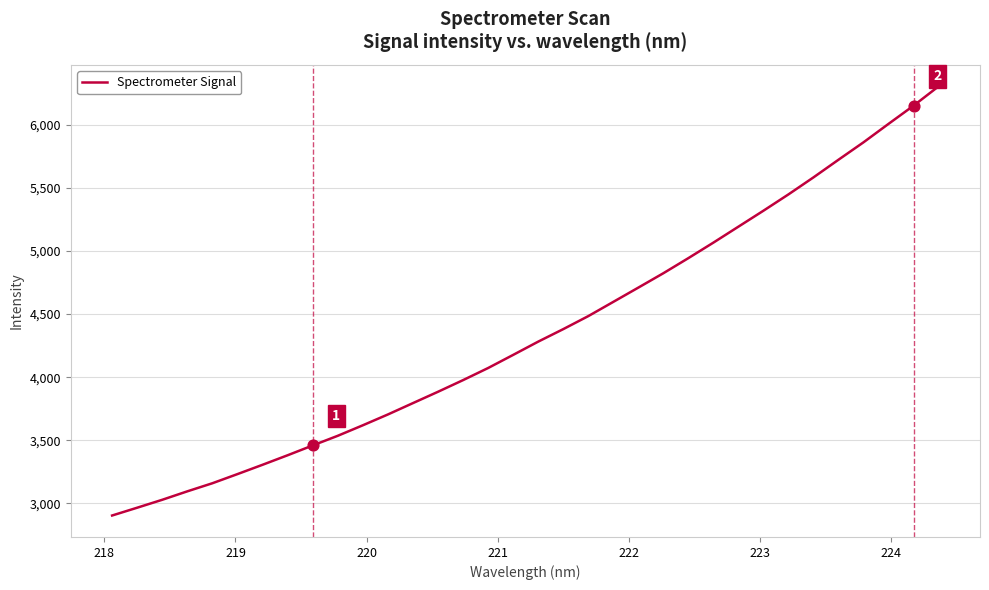

What is the greatest value displayed?

6304.8